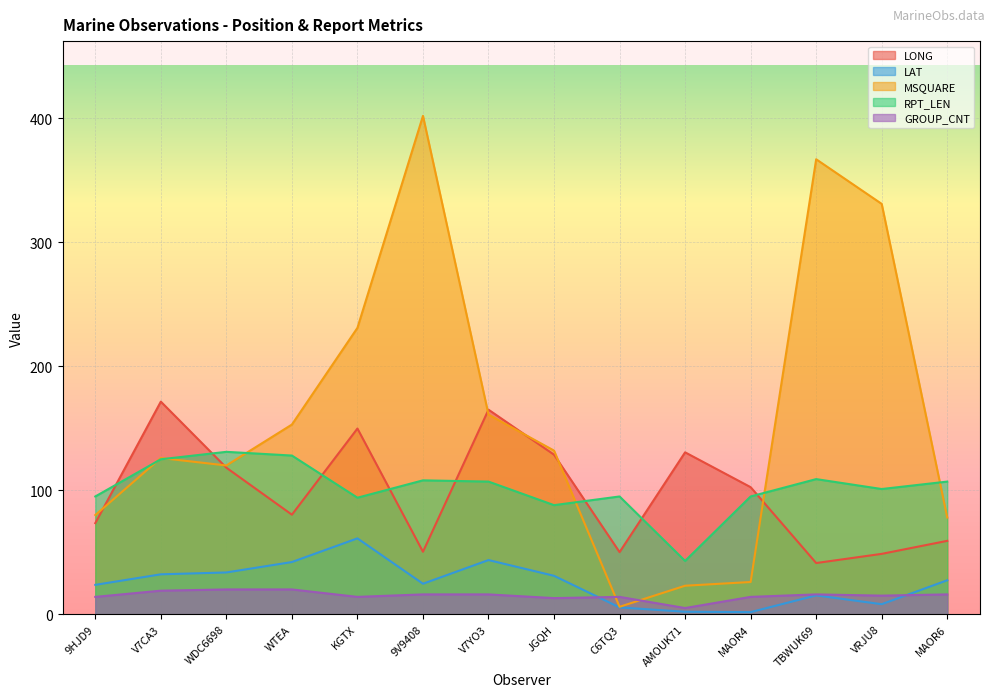

How many interior local valleys does the LAT series have?

3